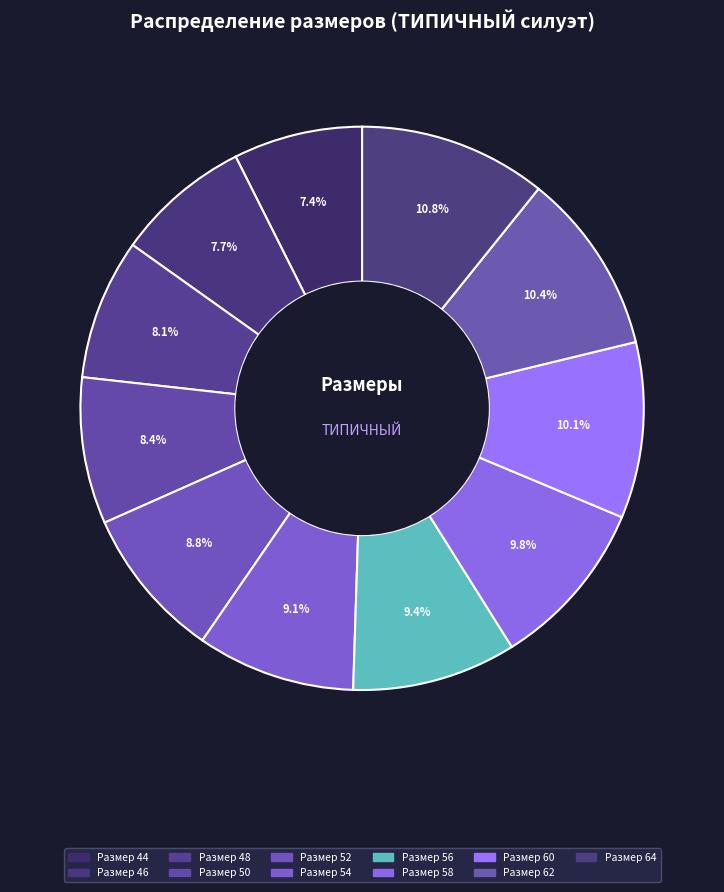

How many slices are in this pie chart?

11